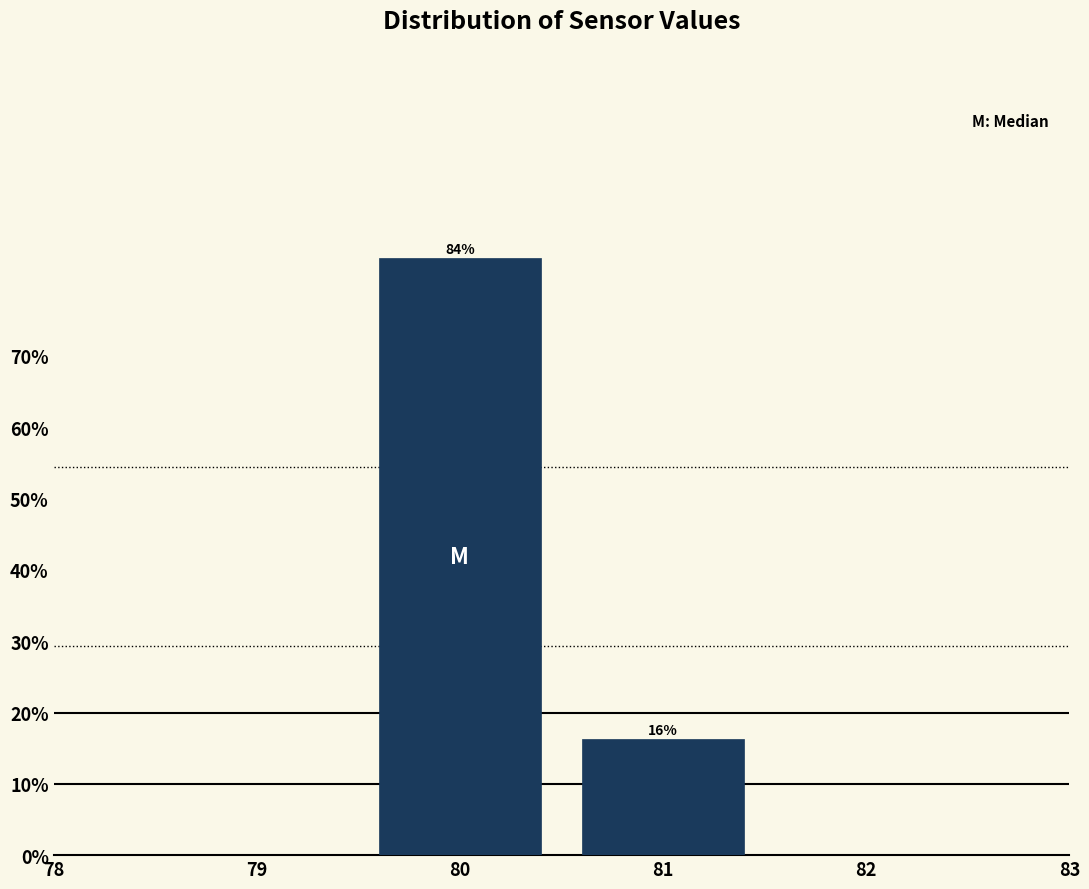

Between 81 and 80, which is larger?

80